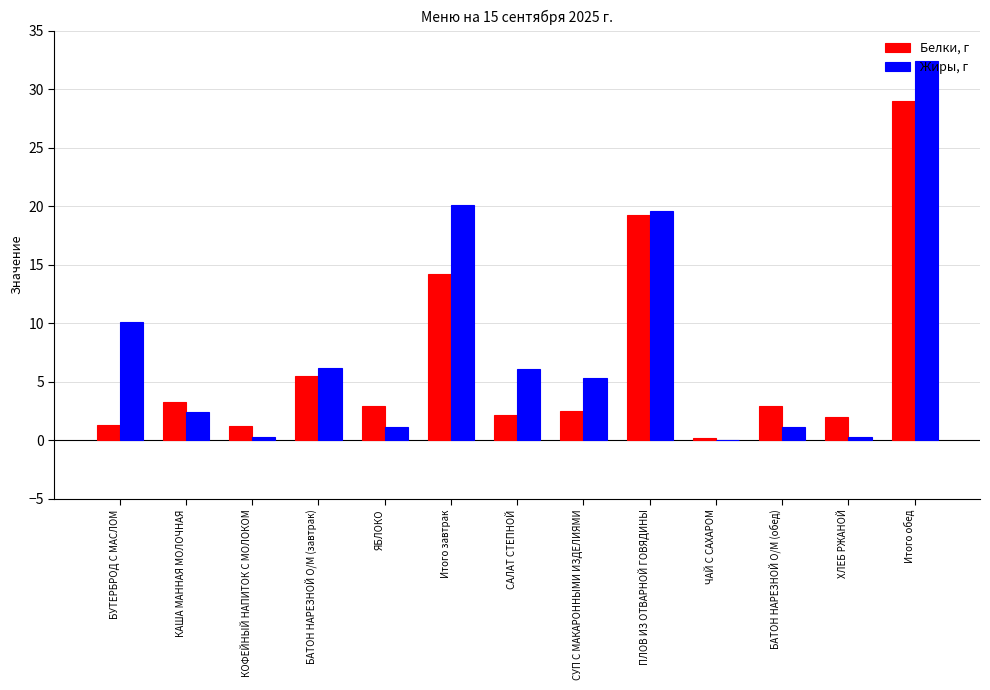

Count the number of categories in the chart.

13